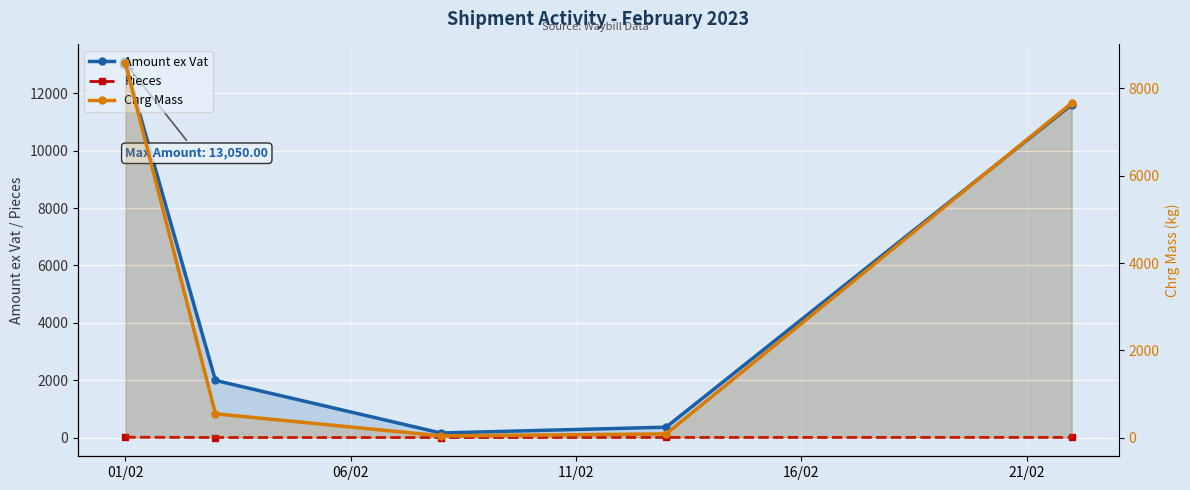

At which category is the sum across all series the highest?

01/02